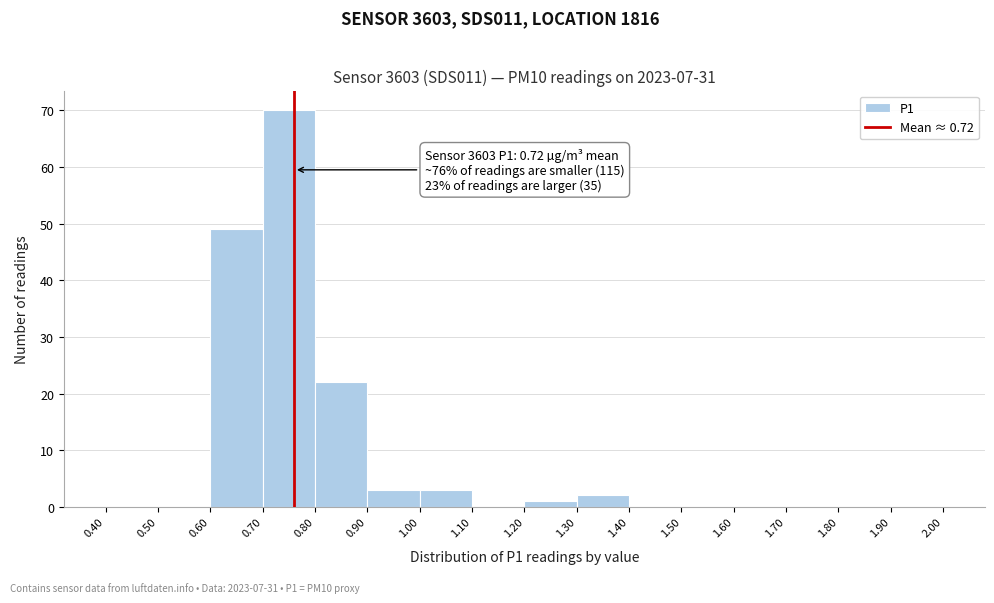

Which range on the x-axis has the tallest bar?

0.70 to 0.80